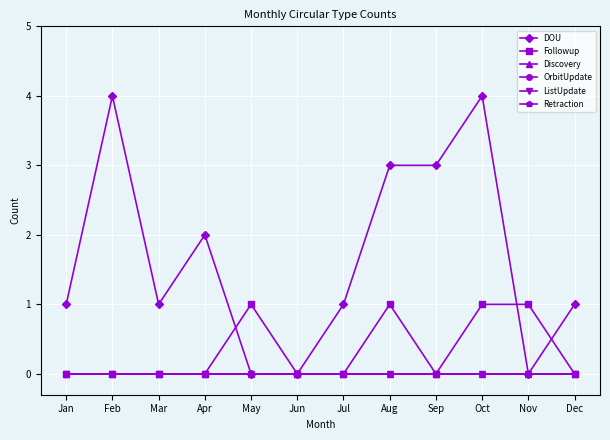

At which label does DOU first exceed 1?

Feb